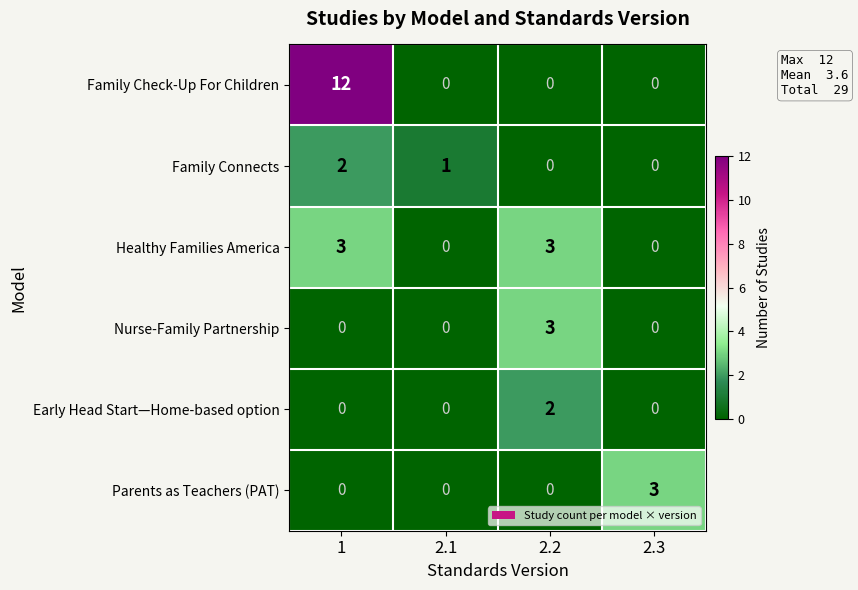

How many distinct data groups are displayed?

6